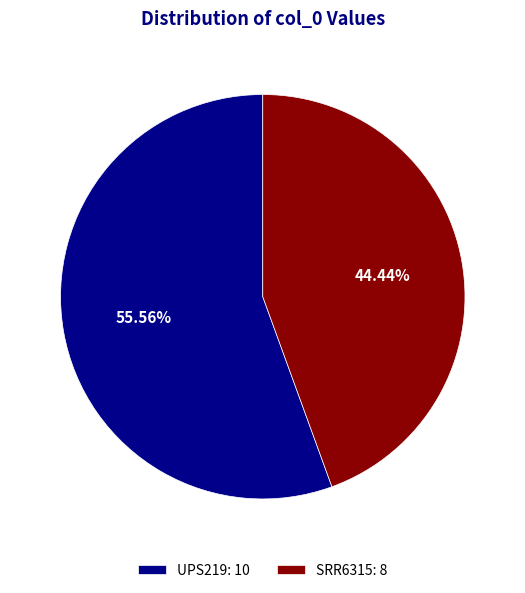

Rank the categories by value from highest to lowest.

UPS219, SRR6315